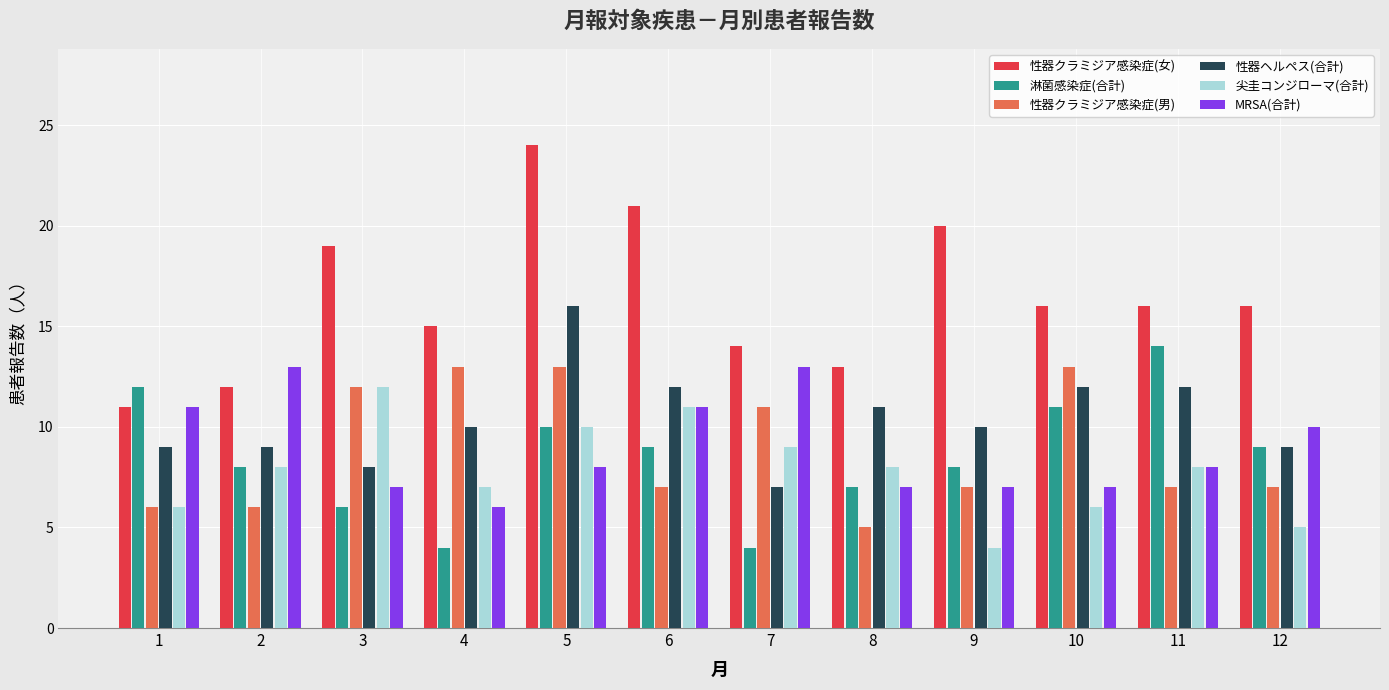

True or false: MRSA(合計) has a value of 7 at 9.

True